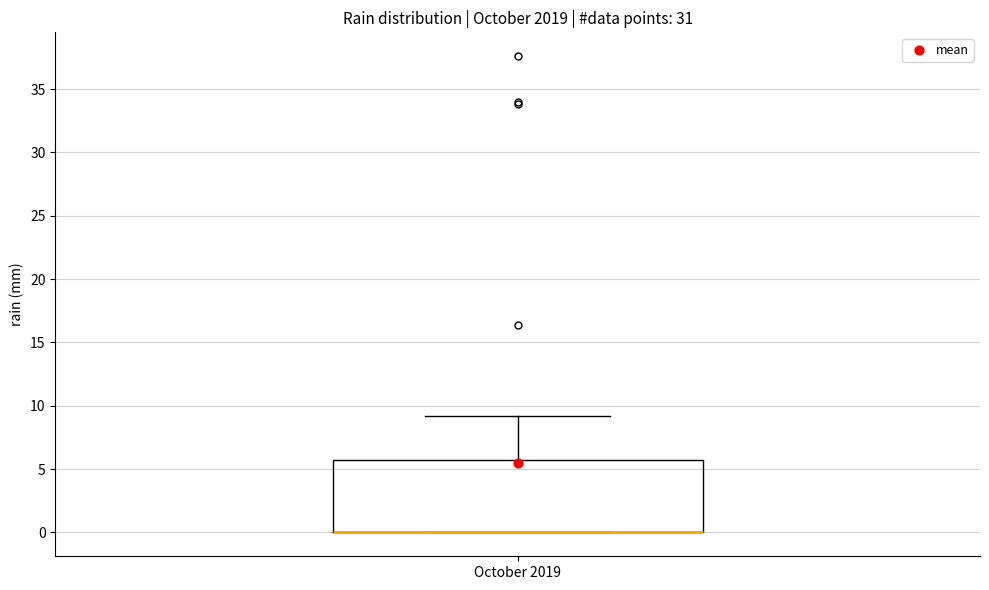

Transcribe this box plot: give where the median line is, the range the box spans, and where the two whiskers end, as read against the y-axis. The values are not printed on the chart, so give them approximately, as read against the axis.

median 0.0 (drawn on the box's lower edge), box 0.0 to 5.5, whiskers 0.0 to 9.0